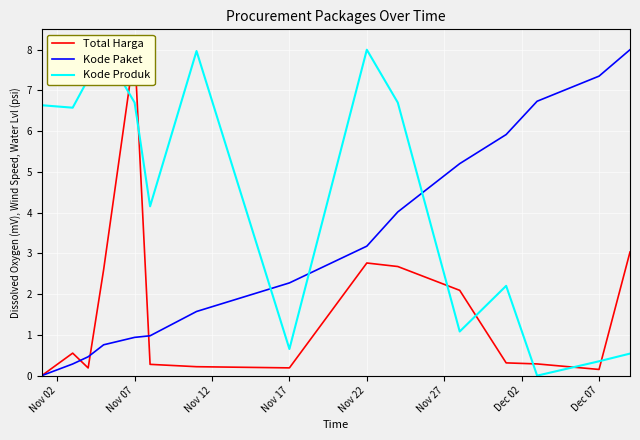

What is the sum of all Kode Paket values?

47.7